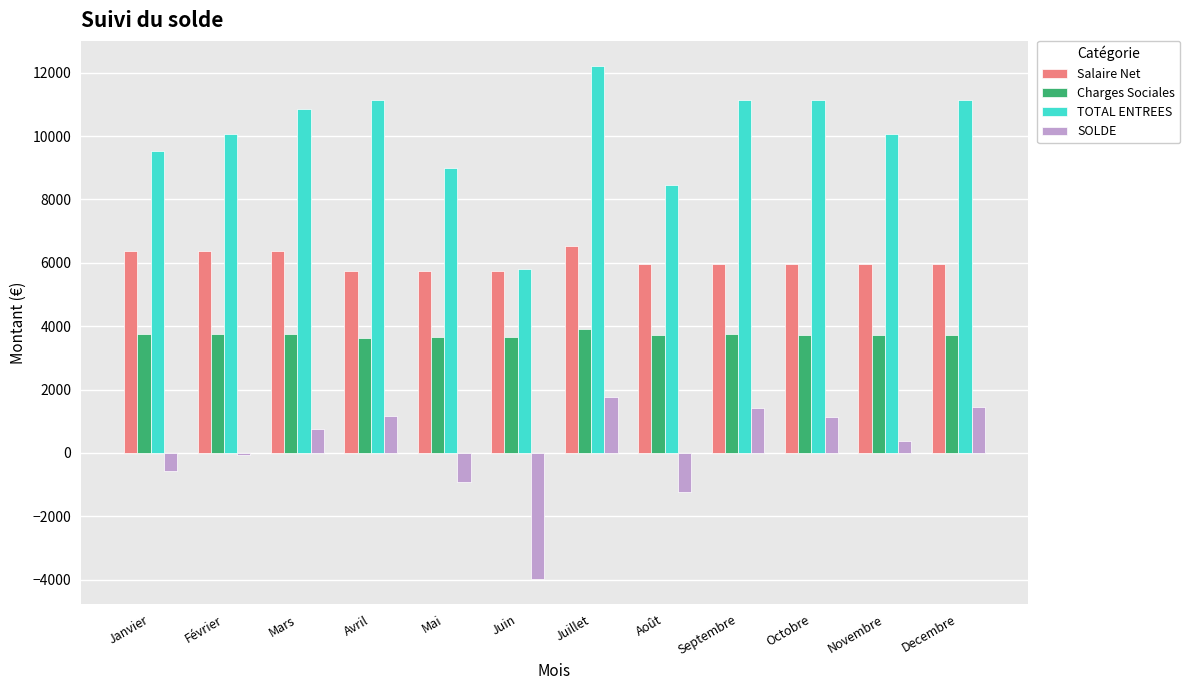

Which series changed the most between Mai and Juin?

TOTAL ENTREES